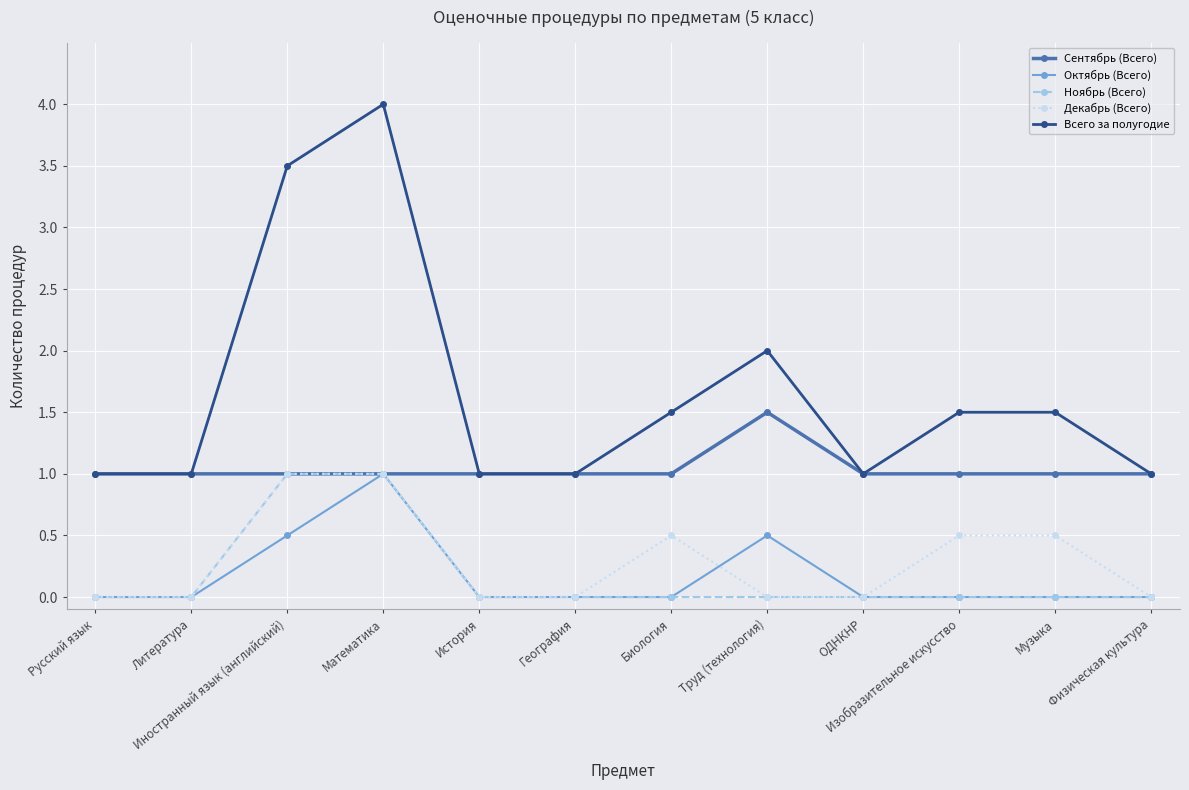

What is the label of the 7th point from the left?

Биология